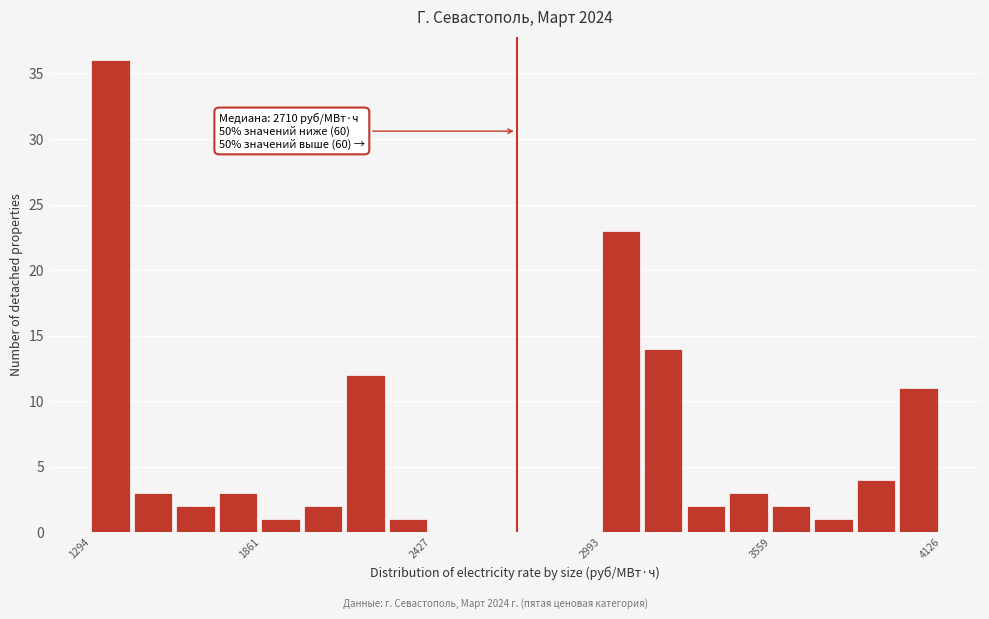

Around what value on the x-axis is the tallest bar? Give the approximate position of its centre, as read against the axis.

1400